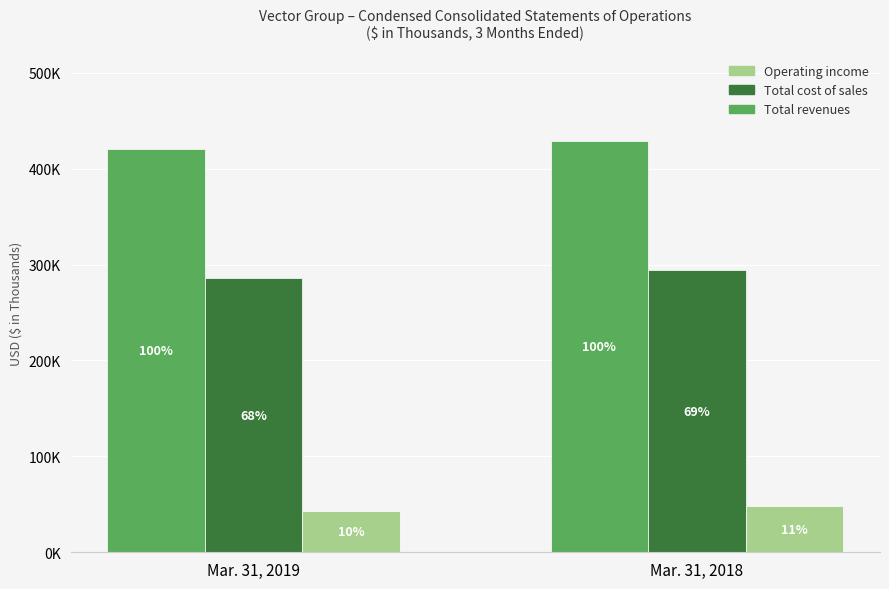

Are the bars horizontal?

No